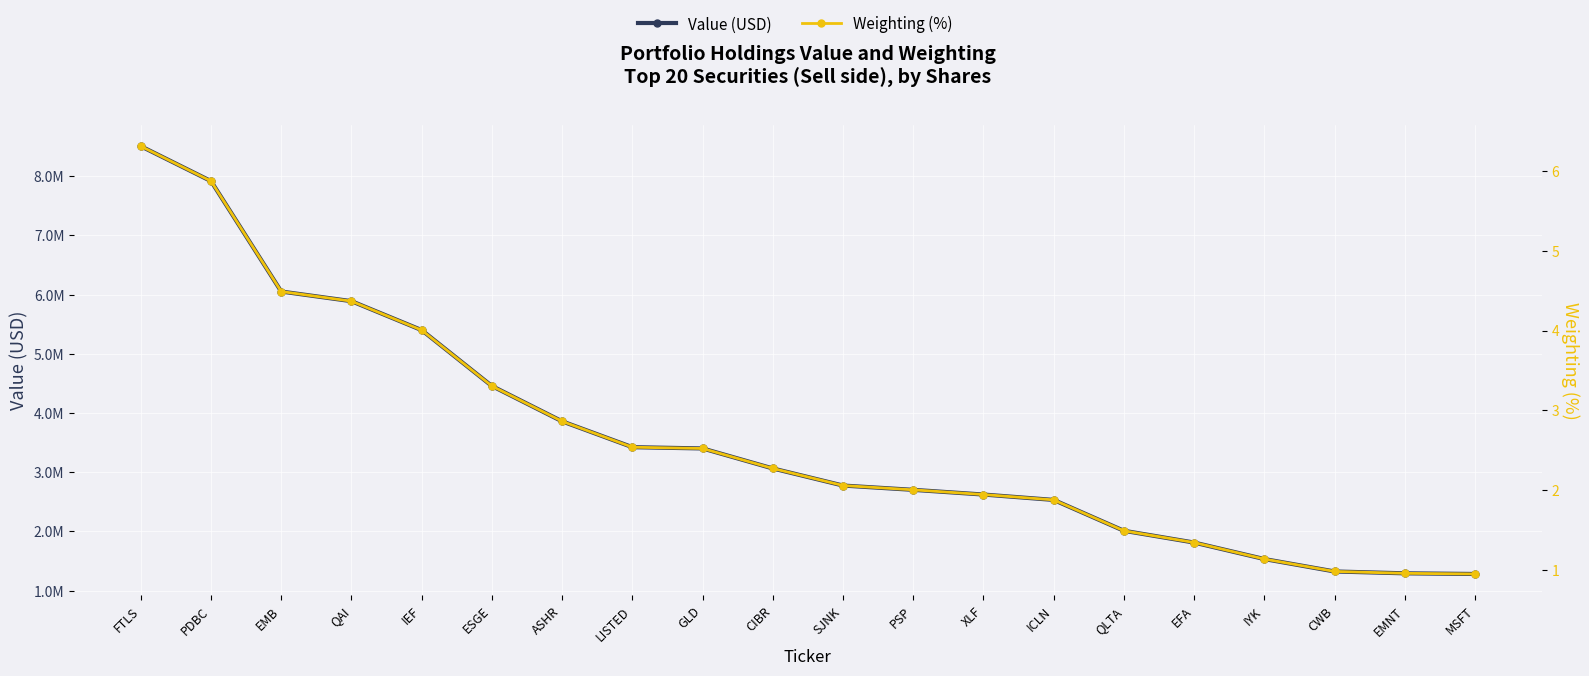

True or false: Weighting (%) and Value (USD) cross at least once.

False